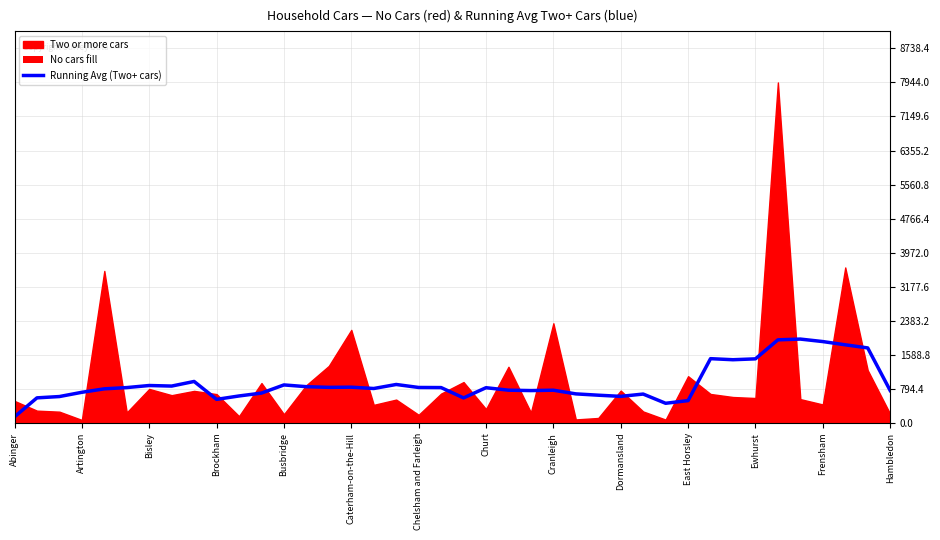

What is the smallest value displayed?

141.2